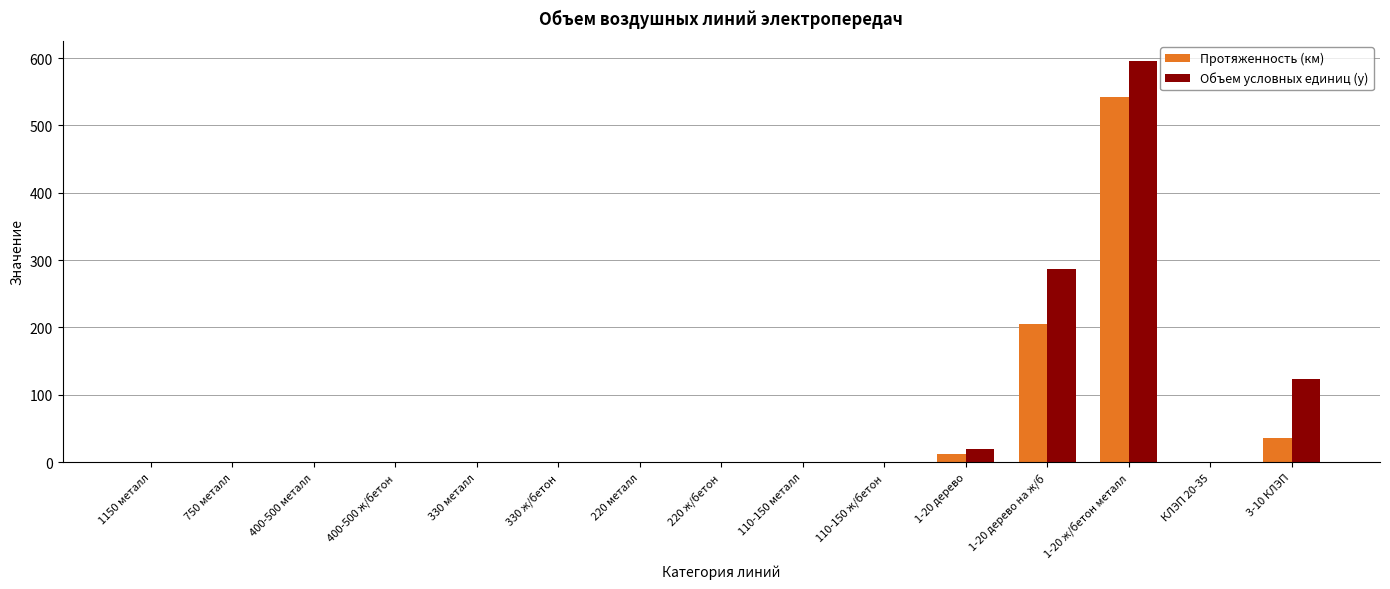

What is the greatest value displayed?

596.0